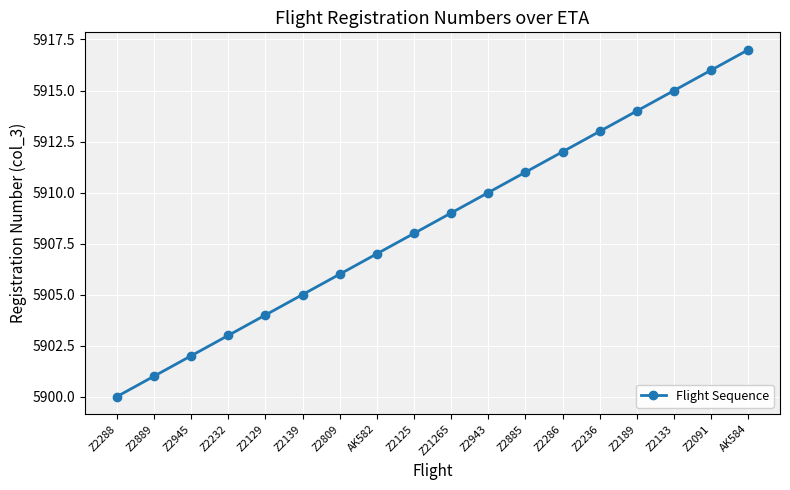

How many values are below 5909?

9